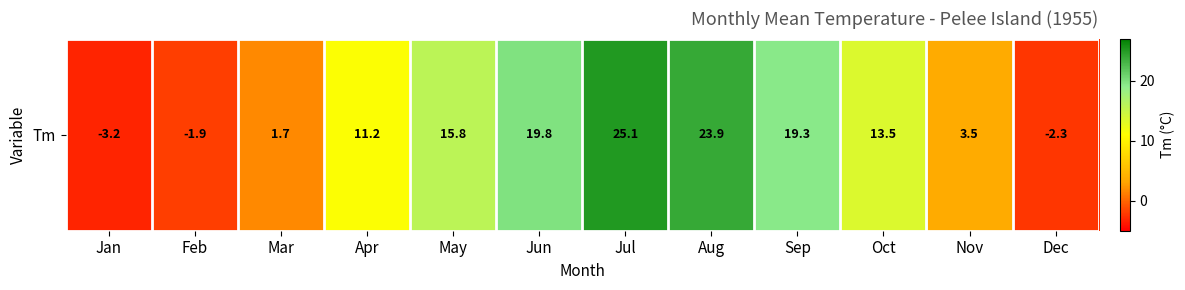

What is the minimum value shown in the chart?

-3.2